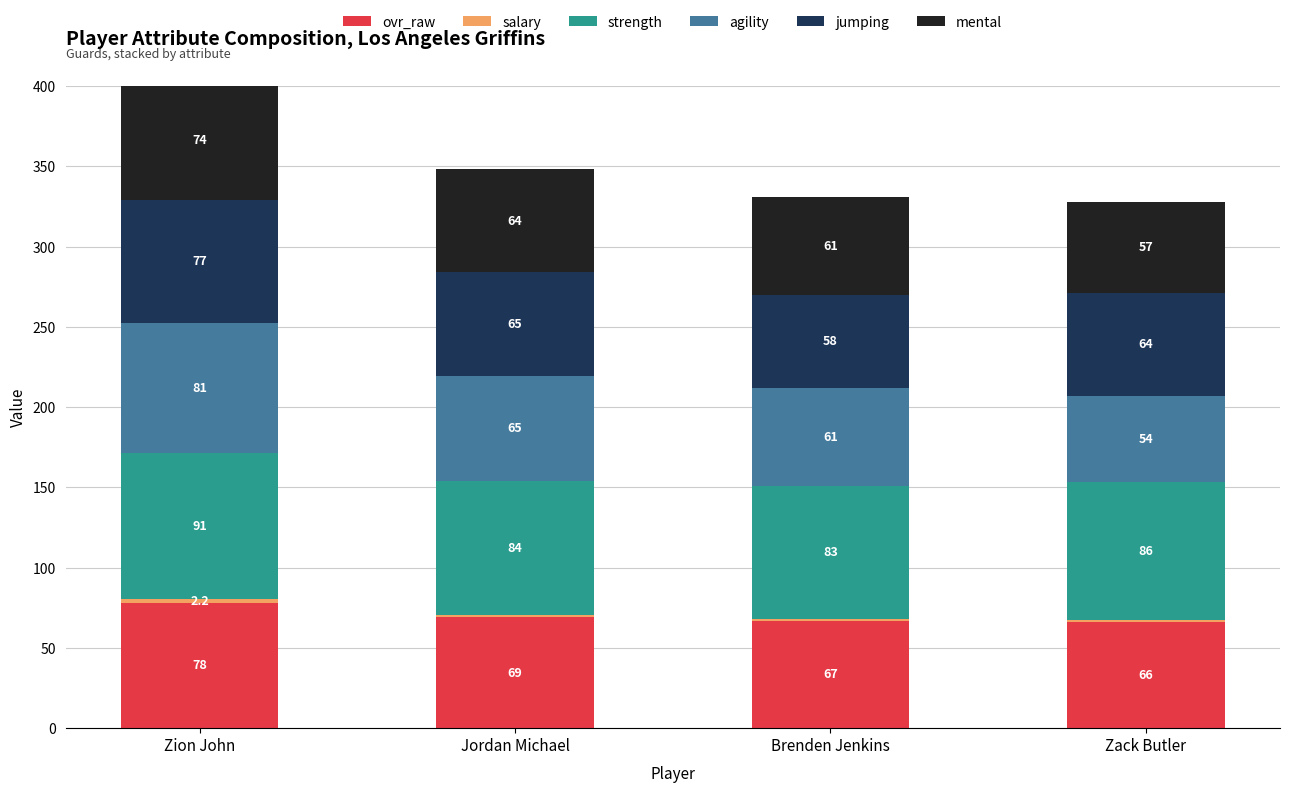

The value of ovr_raw at Zack Butler is 66.0. True or false?

True